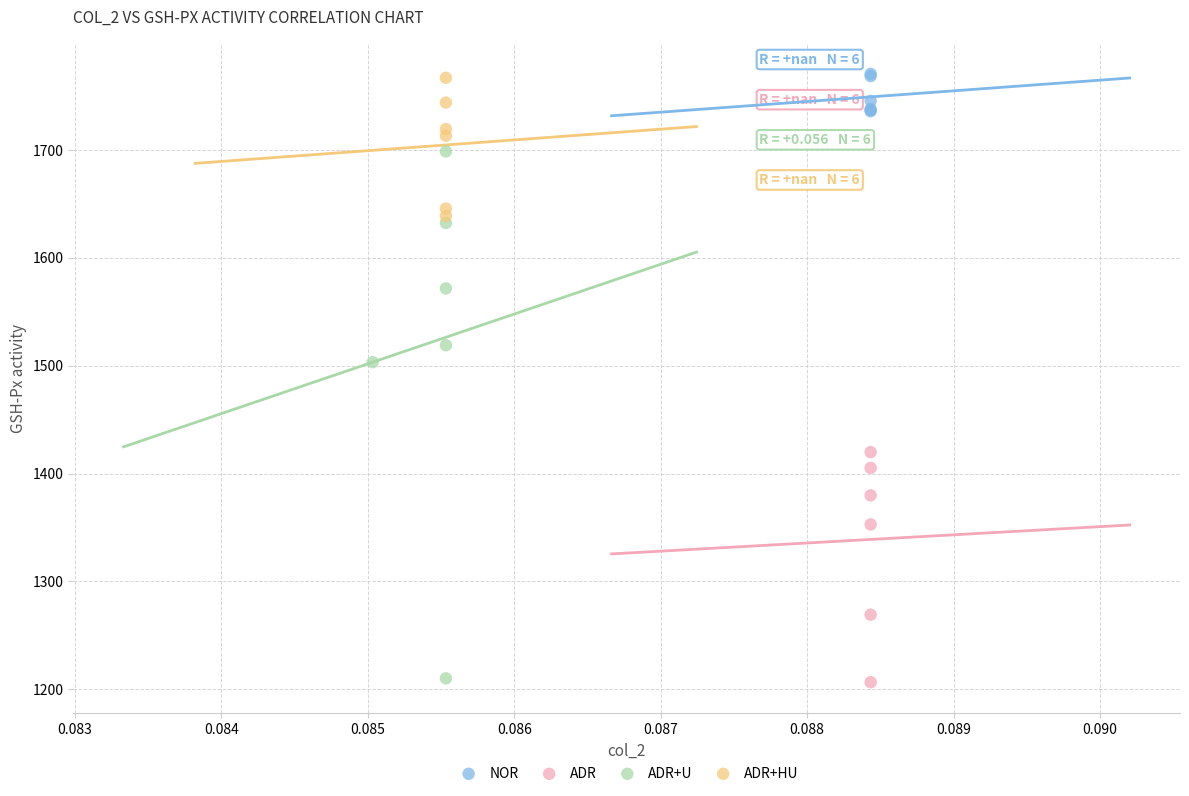

What are all the series names shown in the legend?

NOR, ADR, ADR+U, ADR+HU